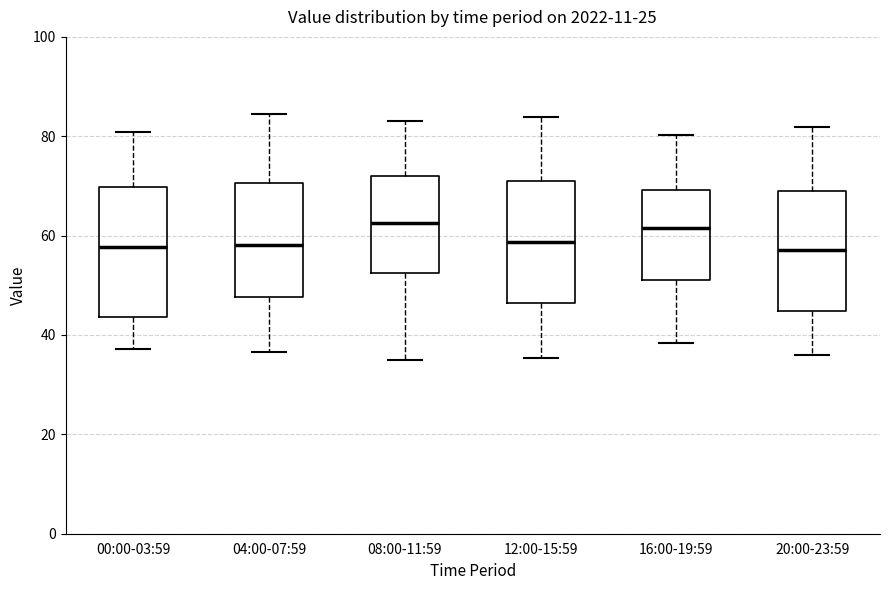

Reading left to right, read every box against the y-axis: the position of its median line, the range the box covers, and the ends of its whiskers. The values are not printed on the chart, so give them approximately, as read against the axis.

00:00-03:59: median 58, box 44 to 70, whiskers 38 to 80
04:00-07:59: median 58, box 48 to 70, whiskers 36 to 84
08:00-11:59: median 62, box 52 to 72, whiskers 36 to 84
12:00-15:59: median 58, box 46 to 70, whiskers 36 to 84
16:00-19:59: median 62, box 52 to 70, whiskers 38 to 80
20:00-23:59: median 58, box 44 to 68, whiskers 36 to 82